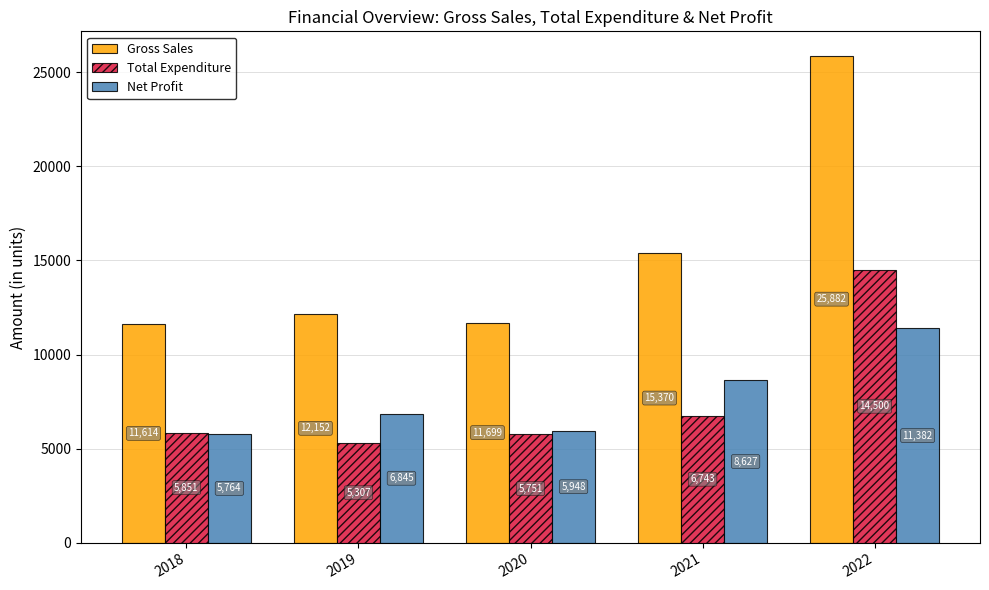

Which series has the widest spread of values?

Gross Sales